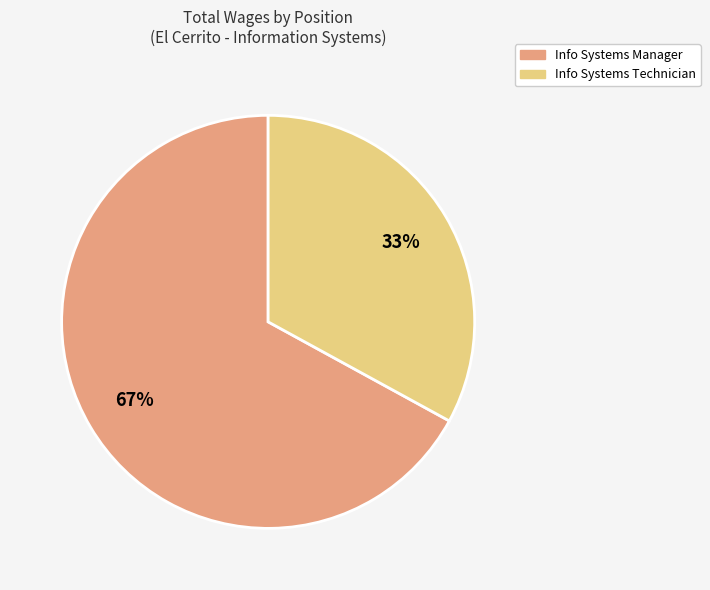

Is there any slice that represents more than half of the pie?

Yes